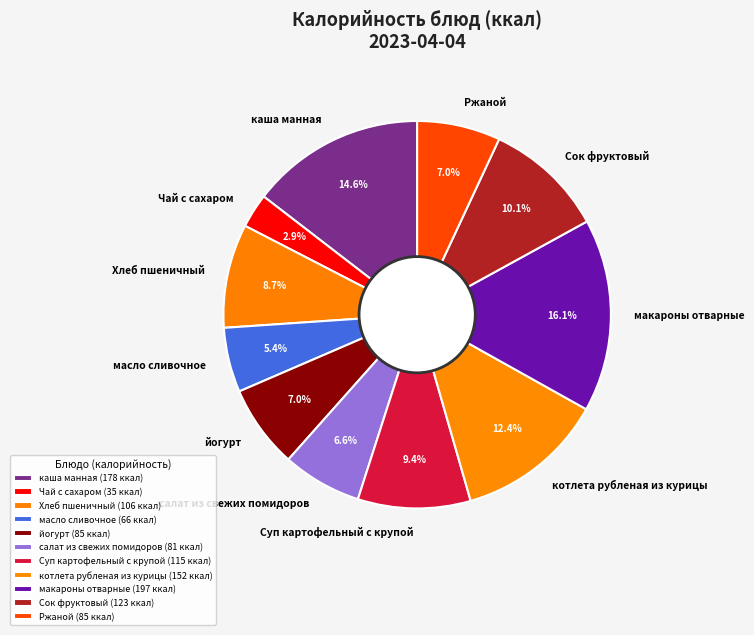

What portion of the pie excludes Суп картофельный с крупой?

90.6%